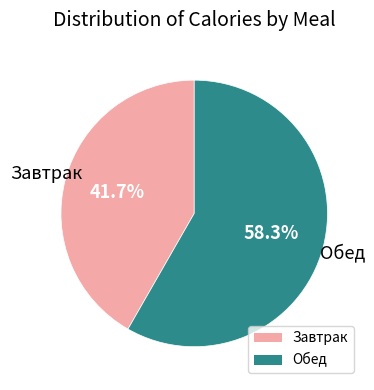

What percentage is NOT represented by Завтрак?

58.3%